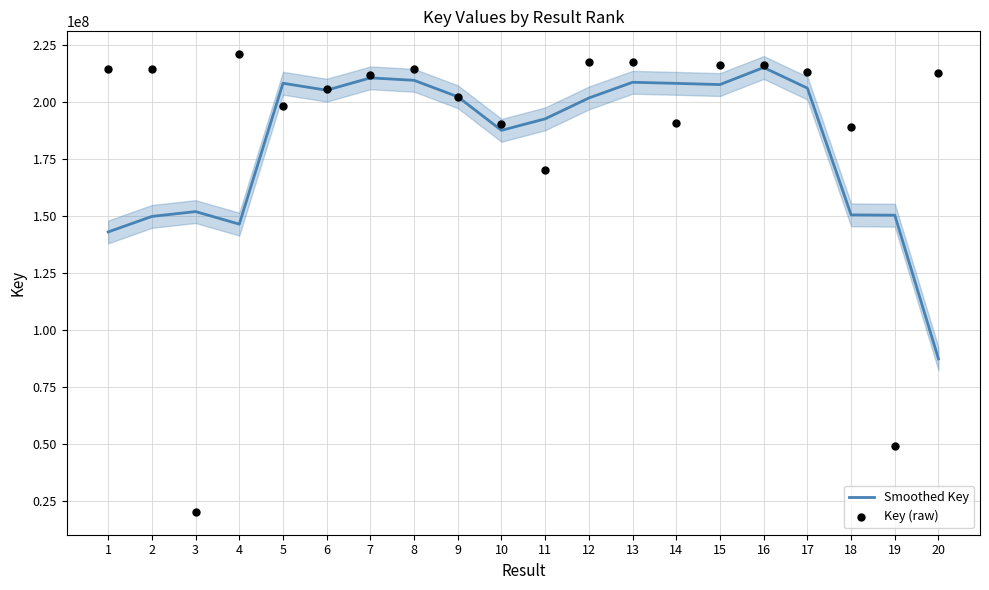

Which series contains the lowest Y value?

Key (raw)